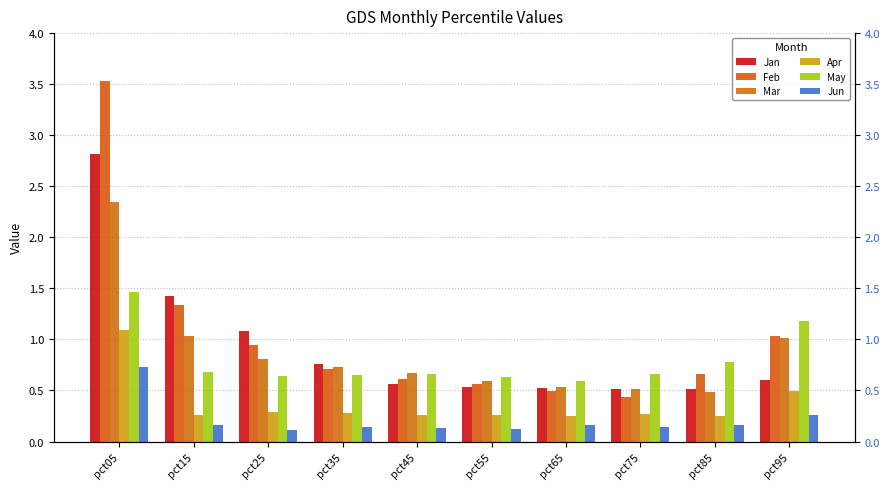

What is the sum of the Feb values at pct75 and pct05?

4.0